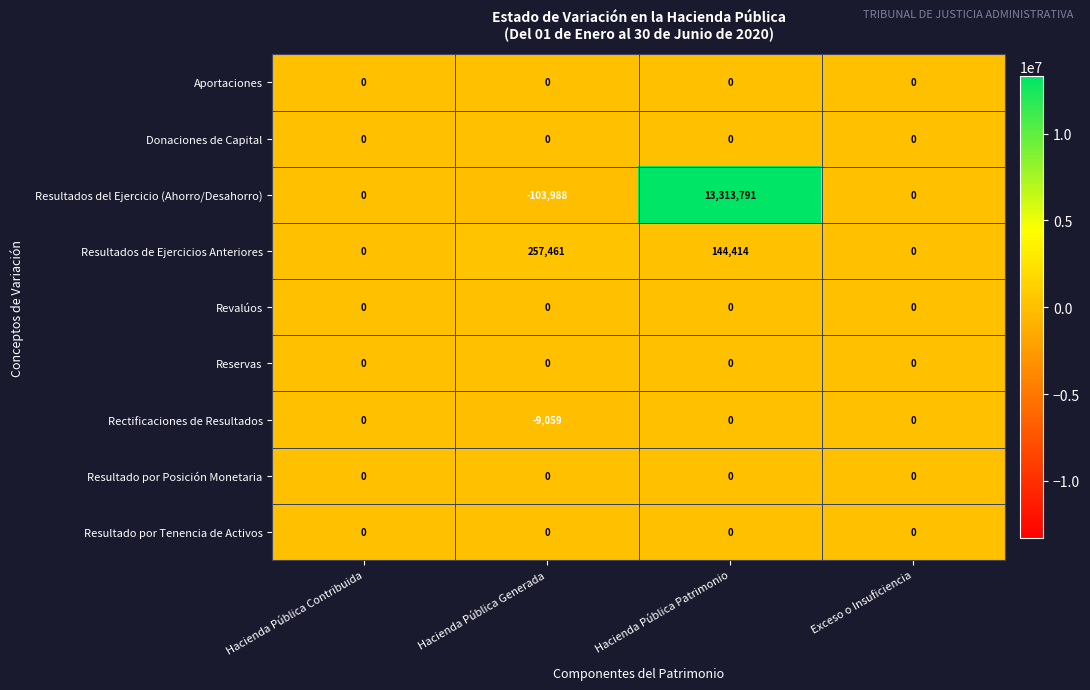

What is the total value across all series at Hacienda Pública Patrimonio?

13458205